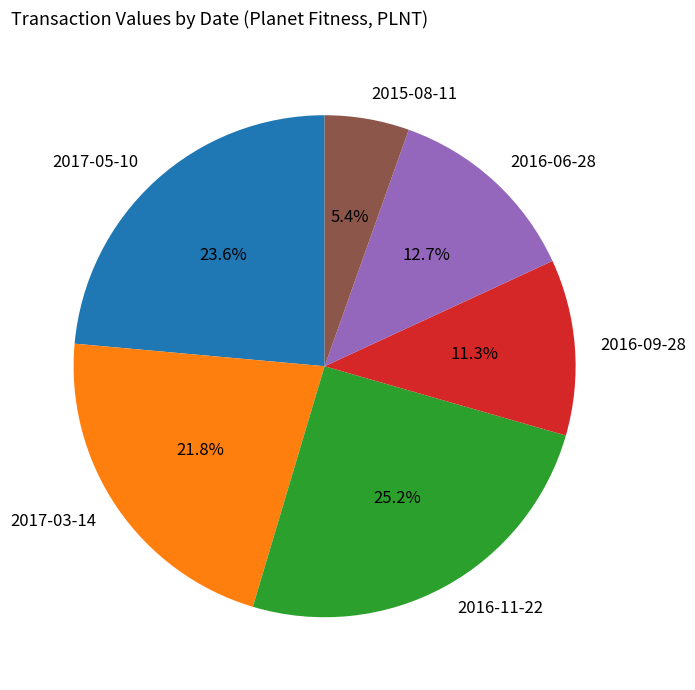

Rank the categories by value from highest to lowest.

2016-11-22, 2017-05-10, 2017-03-14, 2016-06-28, 2016-09-28, 2015-08-11